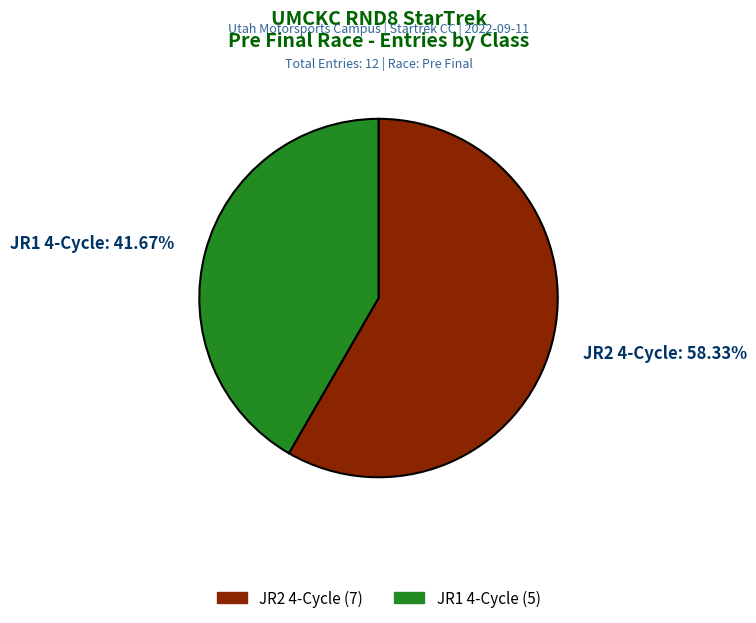

How many segments does this pie chart have?

2